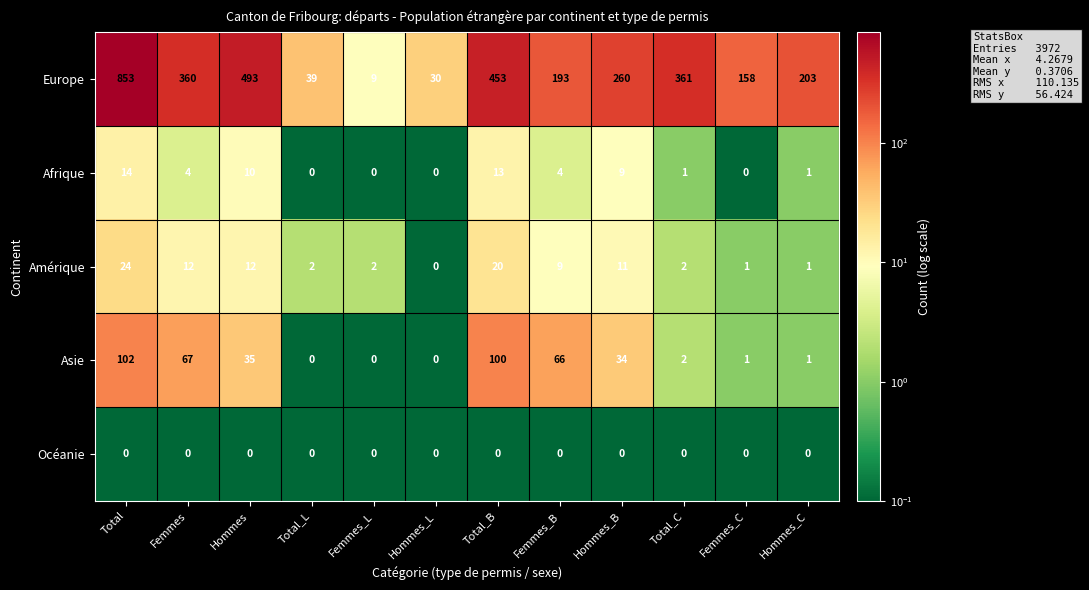

At which label is Afrique closest to 7?

Hommes_B